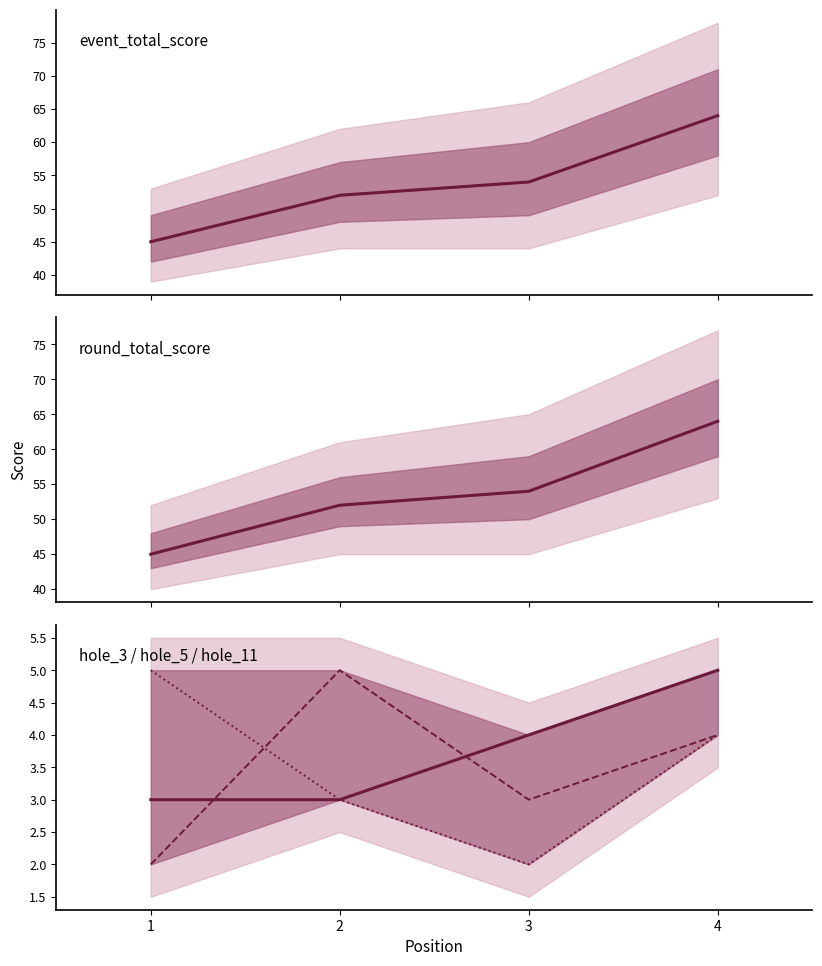

Reading left to right, transcribe all the data shown in this chart.

event_total_score: 1=45	2=52	3=54	4=64
round_total_score: 1=45	2=52	3=54	4=64
hole_3: 1=3	2=3	3=4	4=5
hole_5: 1=2	2=5	3=3	4=4
hole_11: 1=5	2=3	3=2	4=4